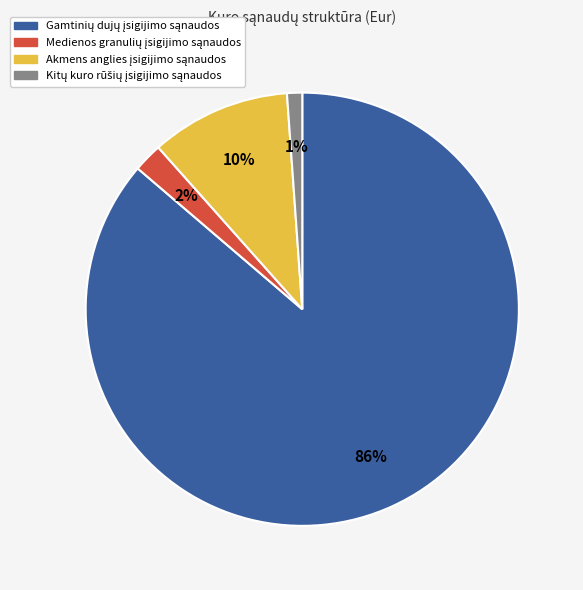

Count the number of slices in the pie.

4